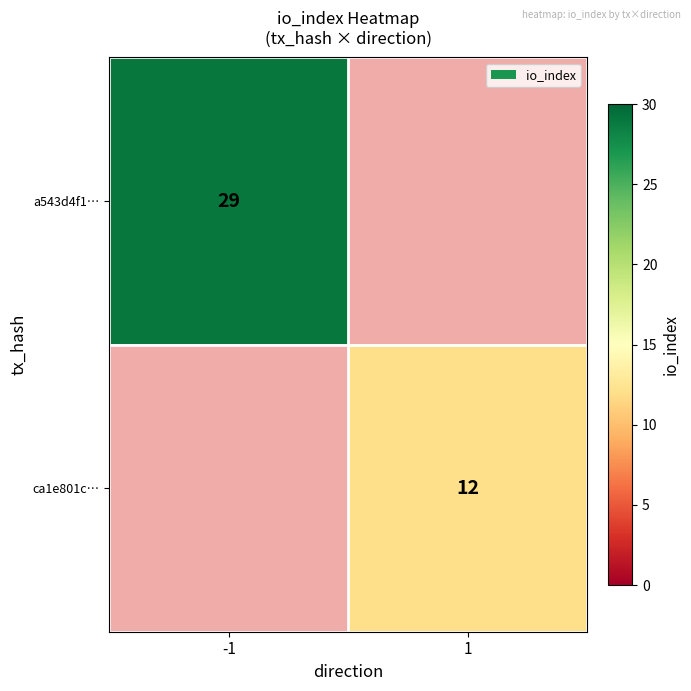

The a543d4f1… series shows 29 at -1. True or false?

True